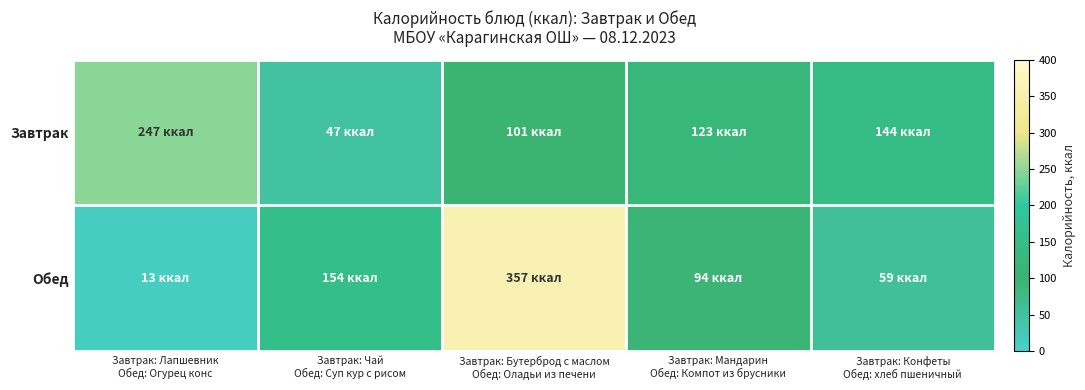

Which has a higher value, Завтрак: Мандарин
Обед: Компот из брусники or Завтрак: Лапшевник
Обед: Огурец конс?

Завтрак: Лапшевник
Обед: Огурец конс